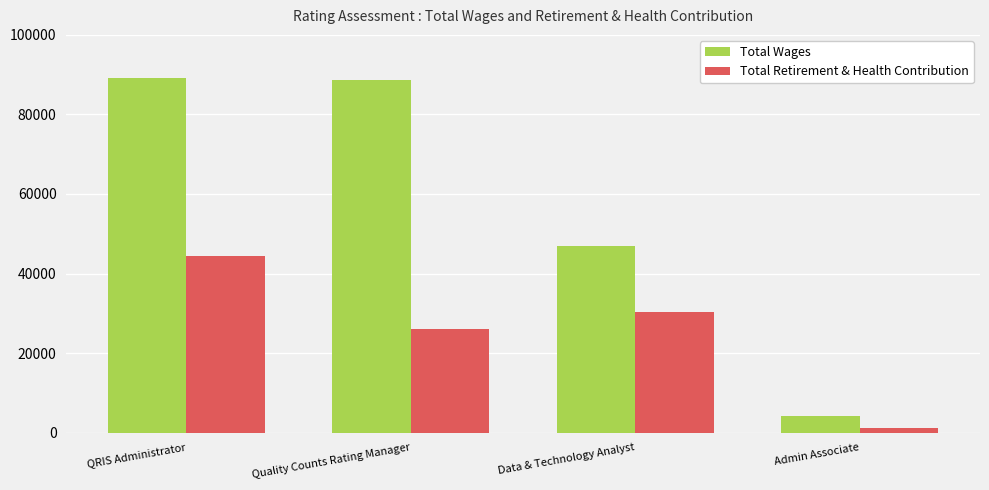

Reading left to right, what are all the values shown in this chart?

Total Wages: 89107	88627	46974	4095
Total Retirement & Health Contribution: 44513	25930	30258	1094